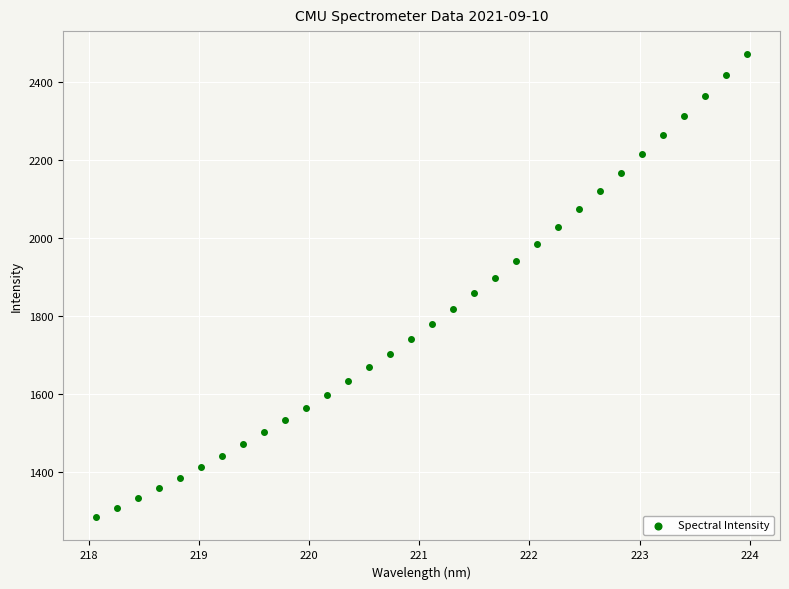

What is the range of X values (max minus min)?

5.9